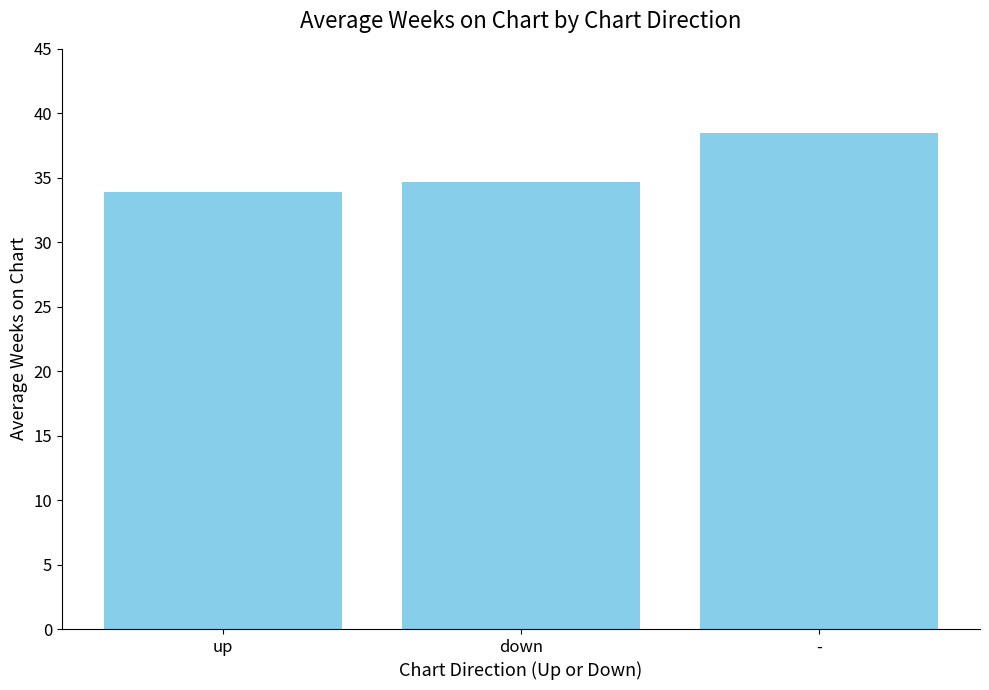

Where is the data nearest to the value 36?

down